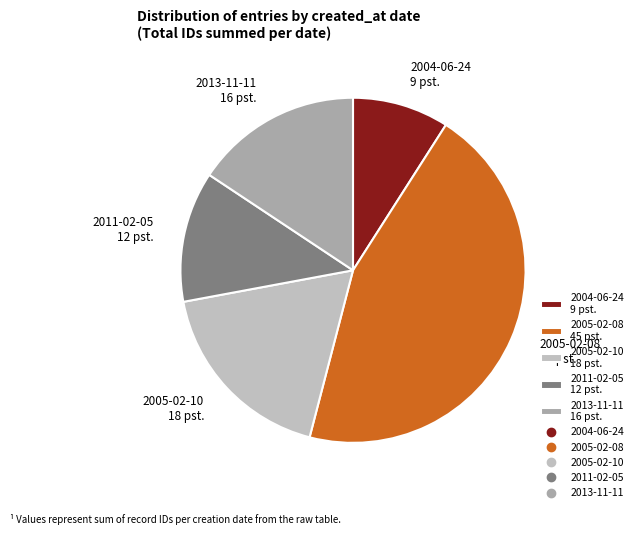

Does 2013-11-11 represent more than half of the total?

No